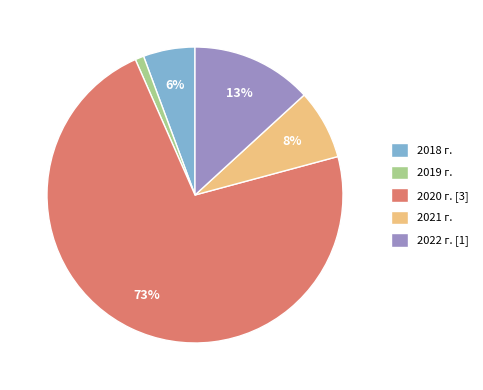

Count the number of slices in the pie.

5